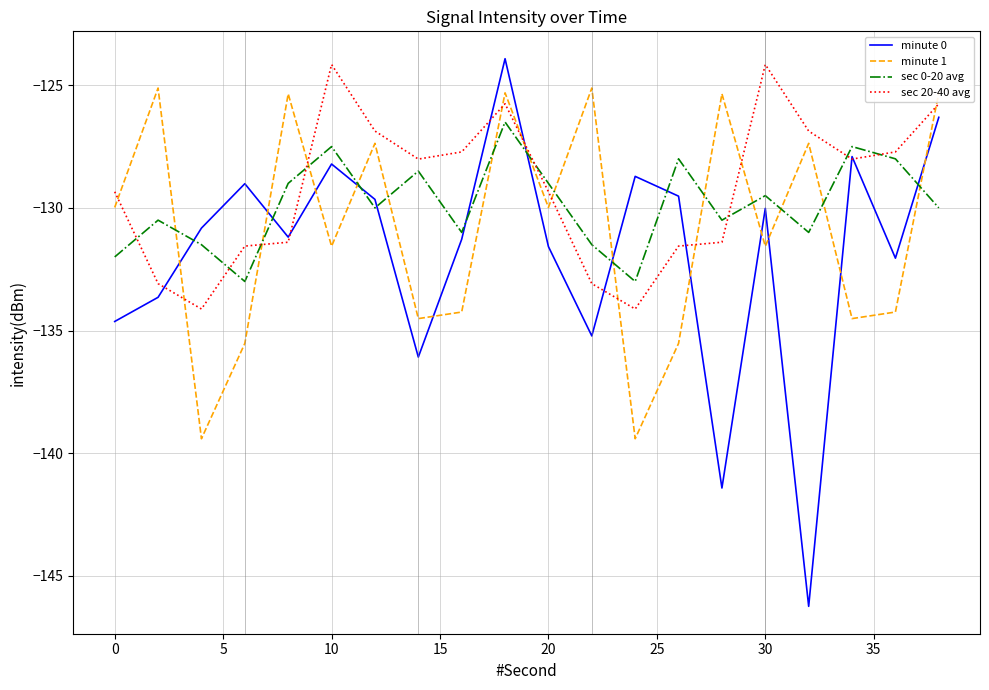

What is the maximum value for minute 1?

-125.1